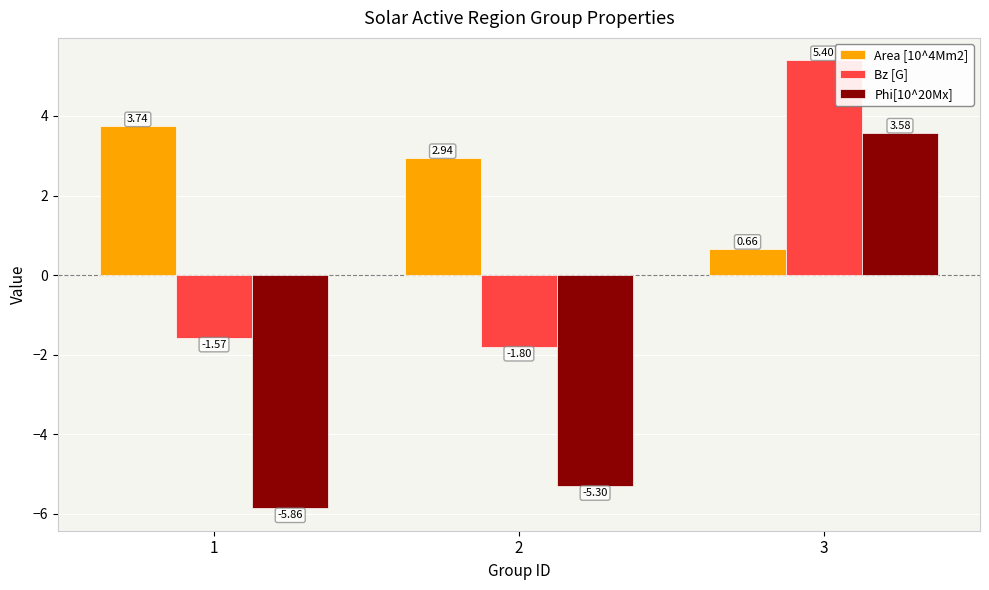

Is it true that Bz [G] equals -0.9 at 1?

False